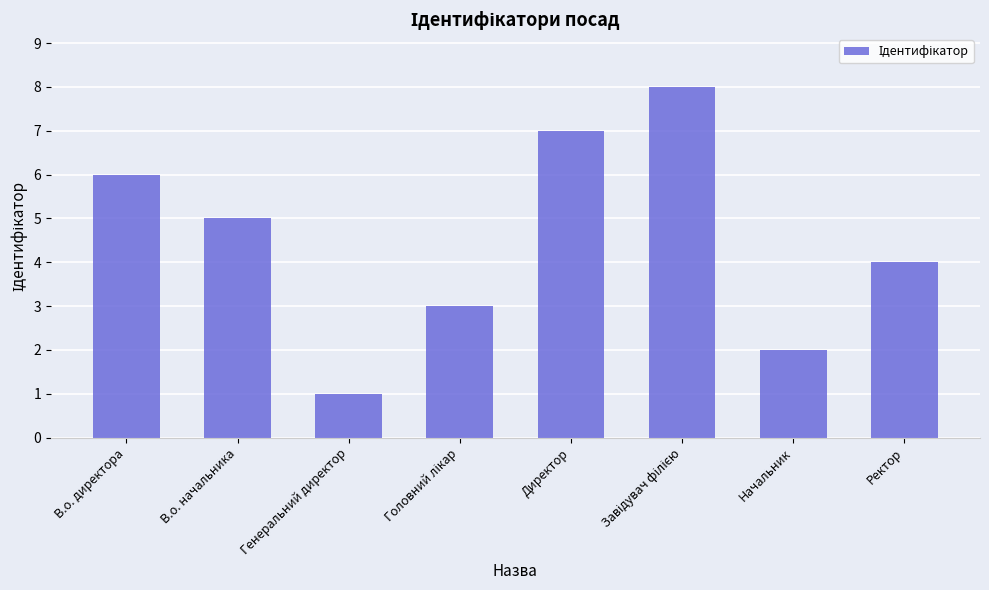

What is the greatest value displayed?

8